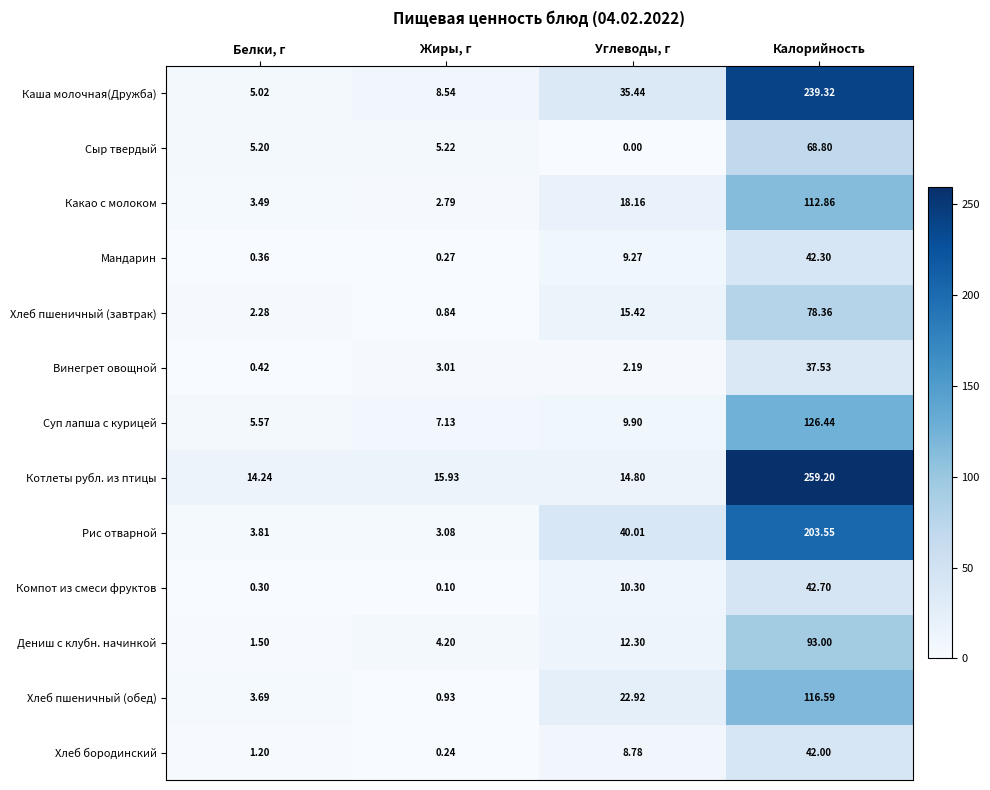

Rank the series by their maximum value, from highest to lowest.

Котлеты рубл. из птицы, Каша молочная(Дружба), Рис отварной, Суп лапша с курицей, Хлеб пшеничный (обед), Какао с молоком, Дениш с клубн. начинкой, Хлеб пшеничный (завтрак), Сыр твердый, Компот из смеси фруктов, Мандарин, Хлеб бородинский, Винегрет овощной